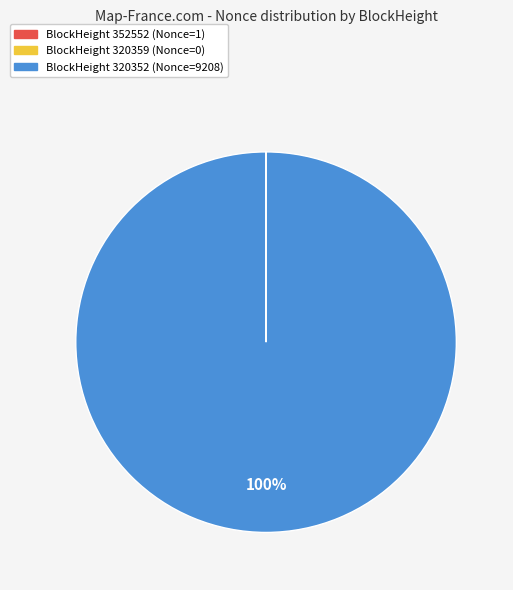

To the nearest percent, what is the average slice percentage?

33%